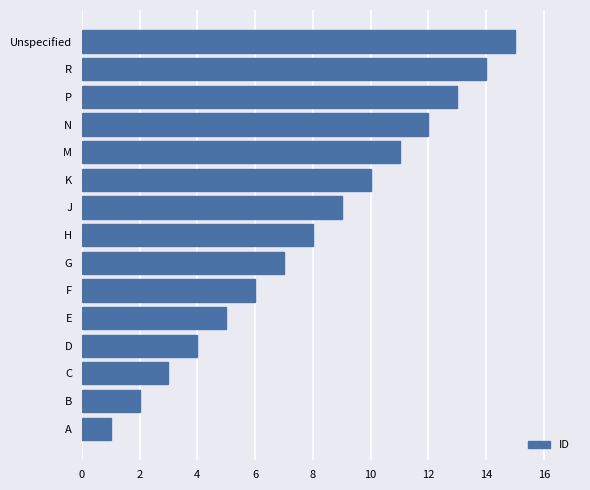

Is it true that the value at C is 1?

False